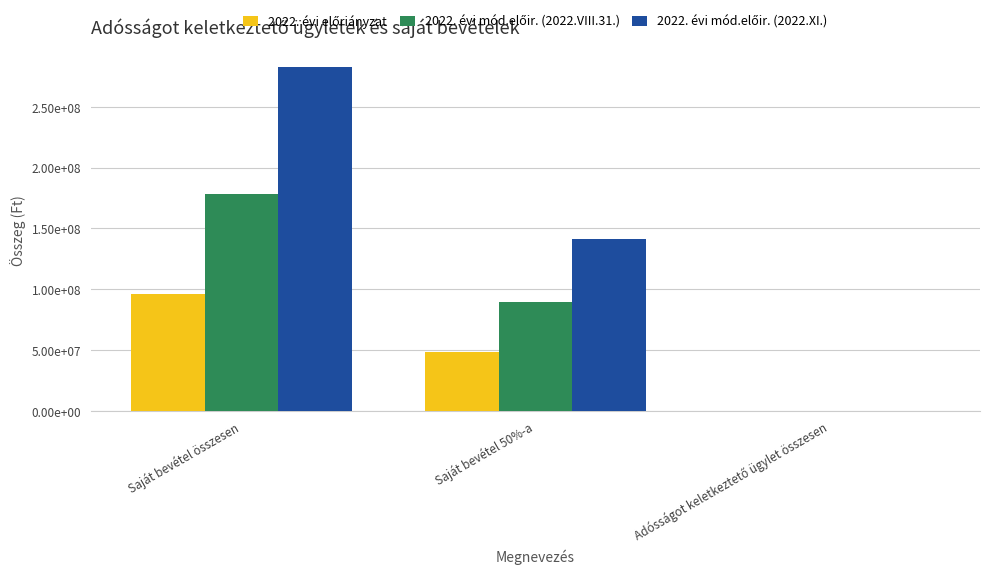

What value does the 2022. évi mód.előir. (2022.VIII.31.) series have at Saját bevétel 50%-a, to the nearest 10?

89186600